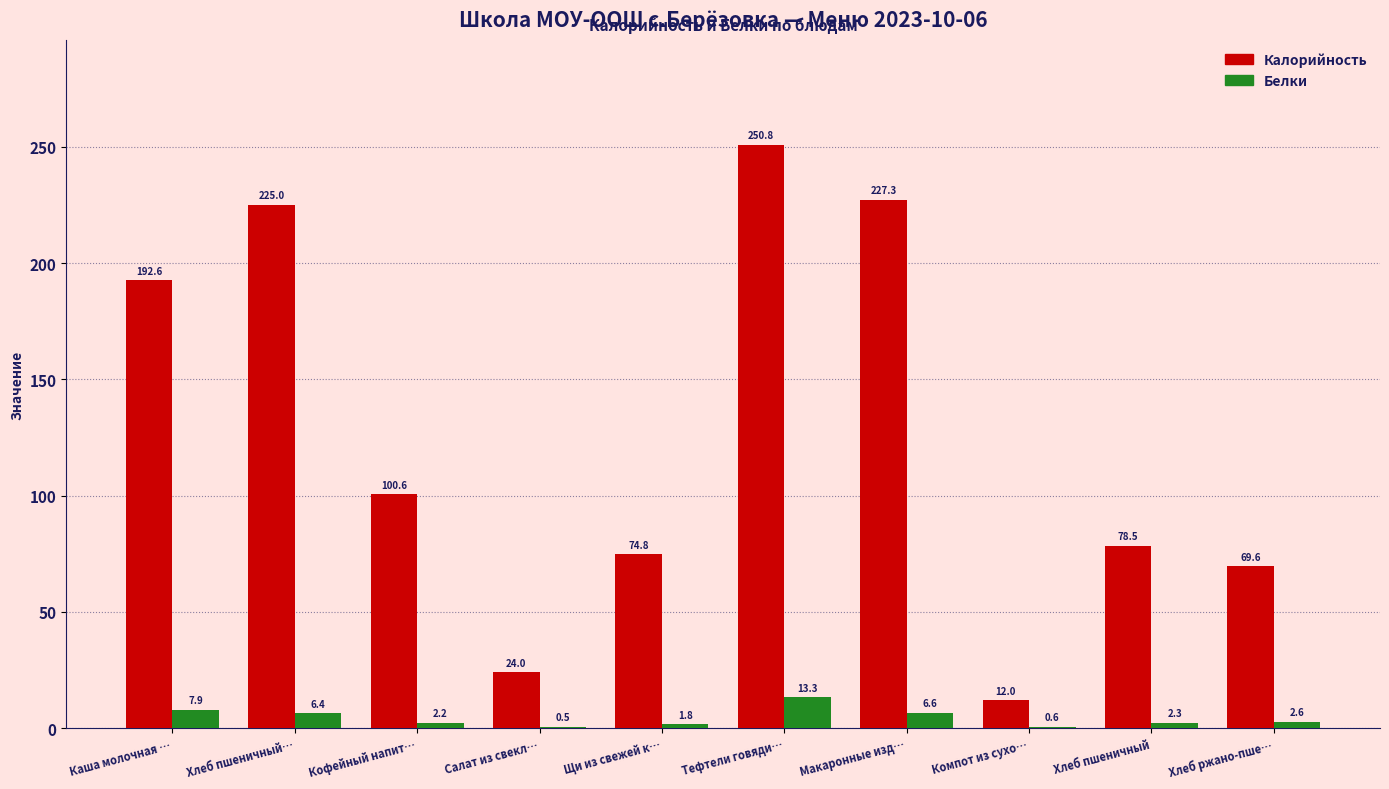

Which series has the widest spread of values?

Калорийность